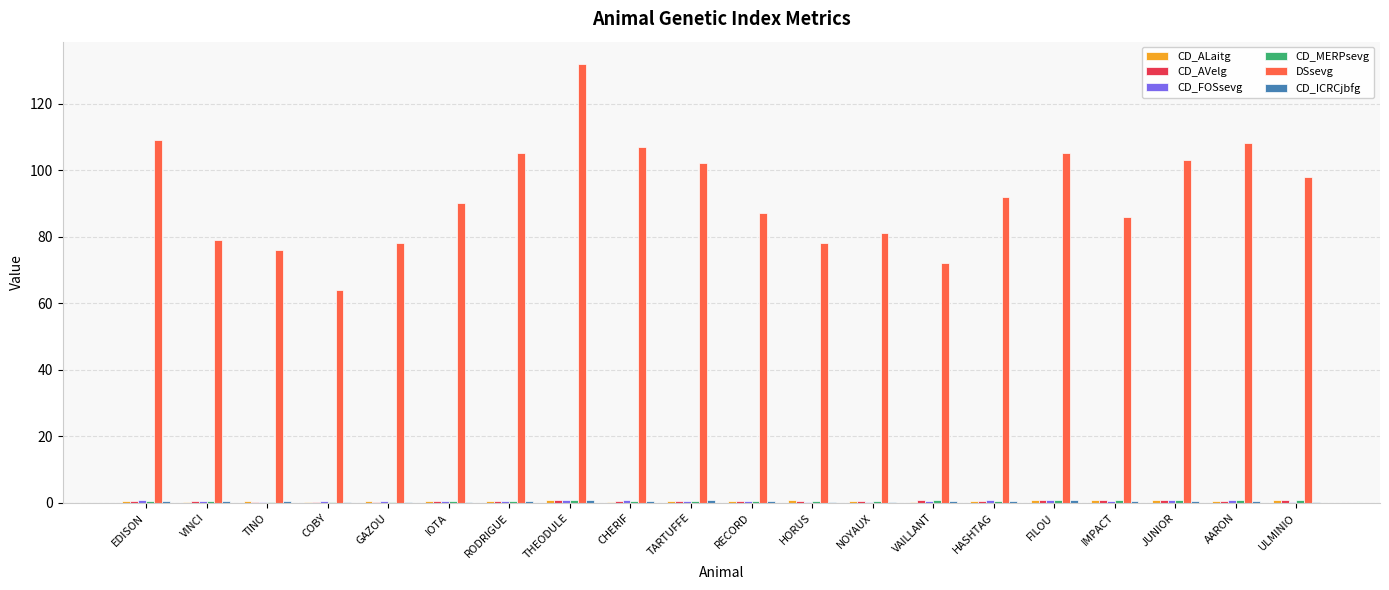

What is the maximum value for DSsevg?

132.0